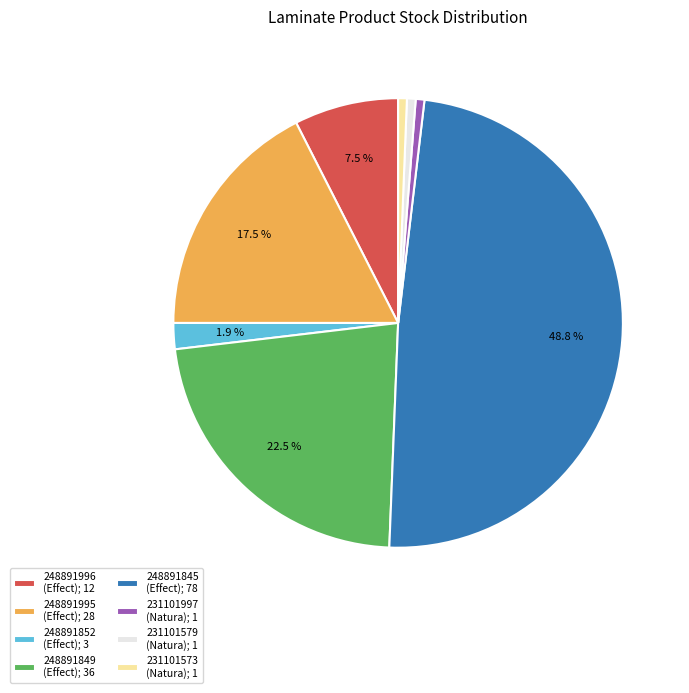

Is there any slice that represents more than half of the pie?

No